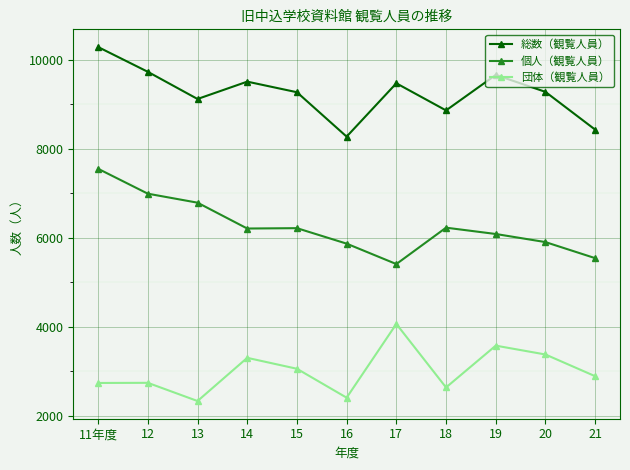

Does the chart have visible grid lines?

Yes